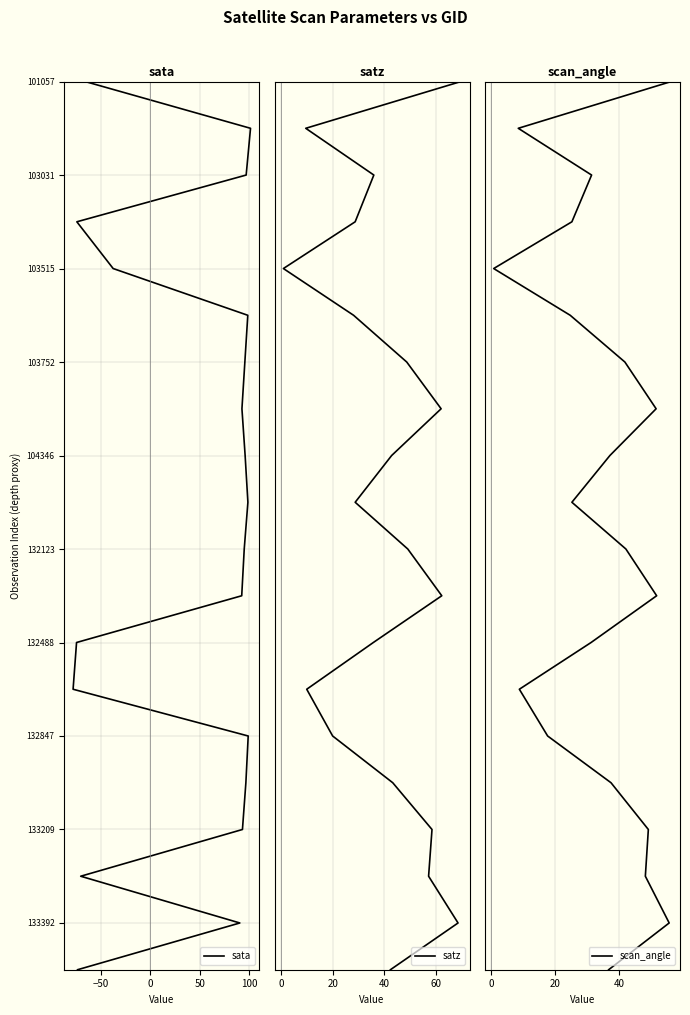

List the series in order of their peak value, highest first.

sata, satz, scan_angle